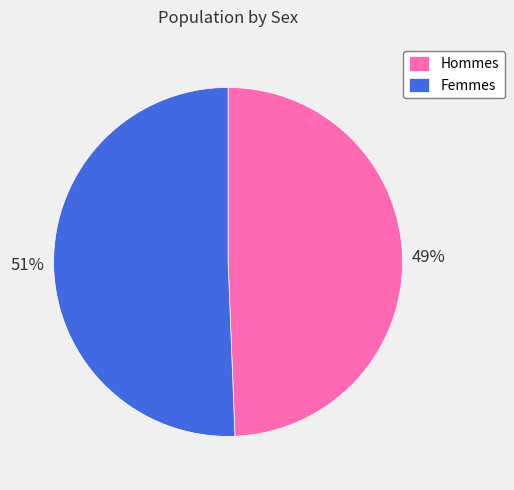

What is the ratio of the value at Femmes to the value at Hommes?

1.0